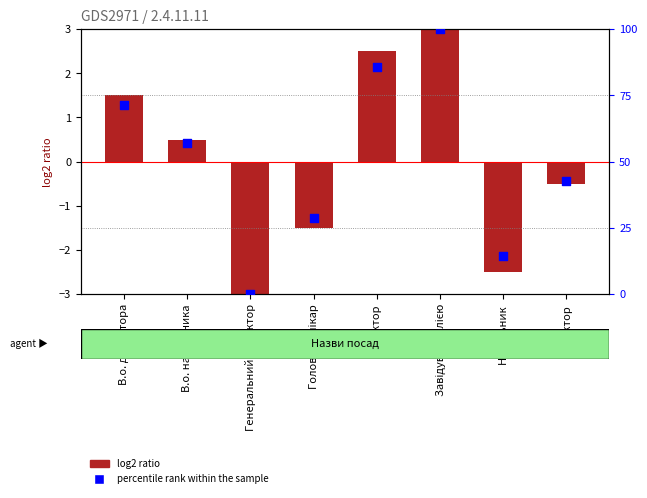

Which series has the widest spread of Y values?

percentile rank within the sample